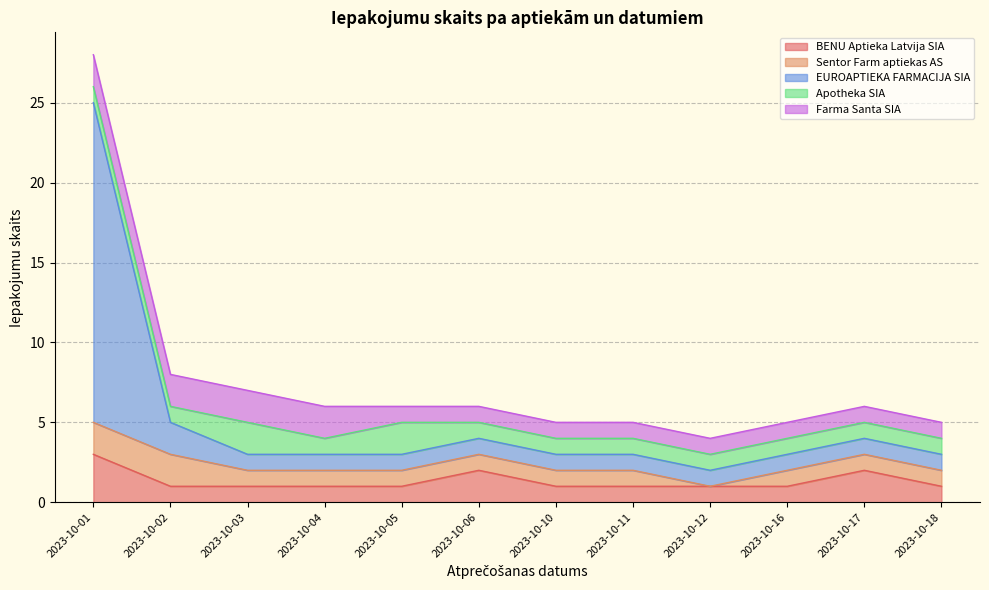

What is the spread (max minus min) of values at 2023-10-17?

1